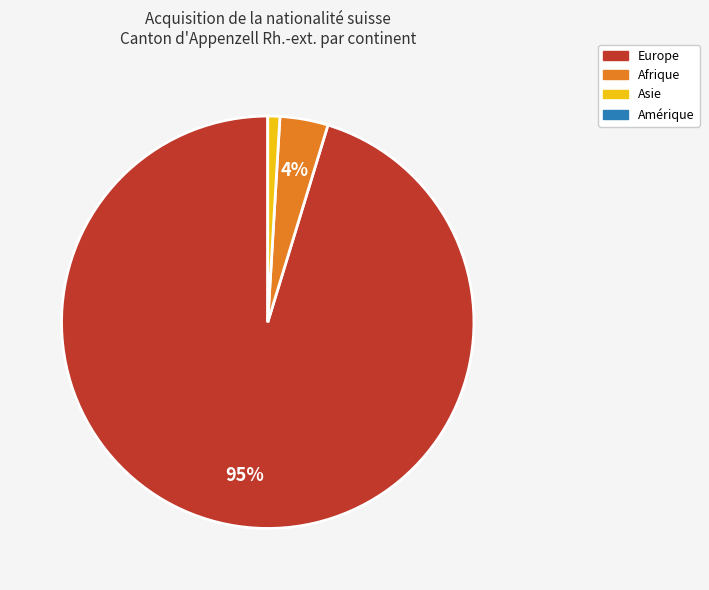

Is there any slice that represents more than half of the pie?

Yes